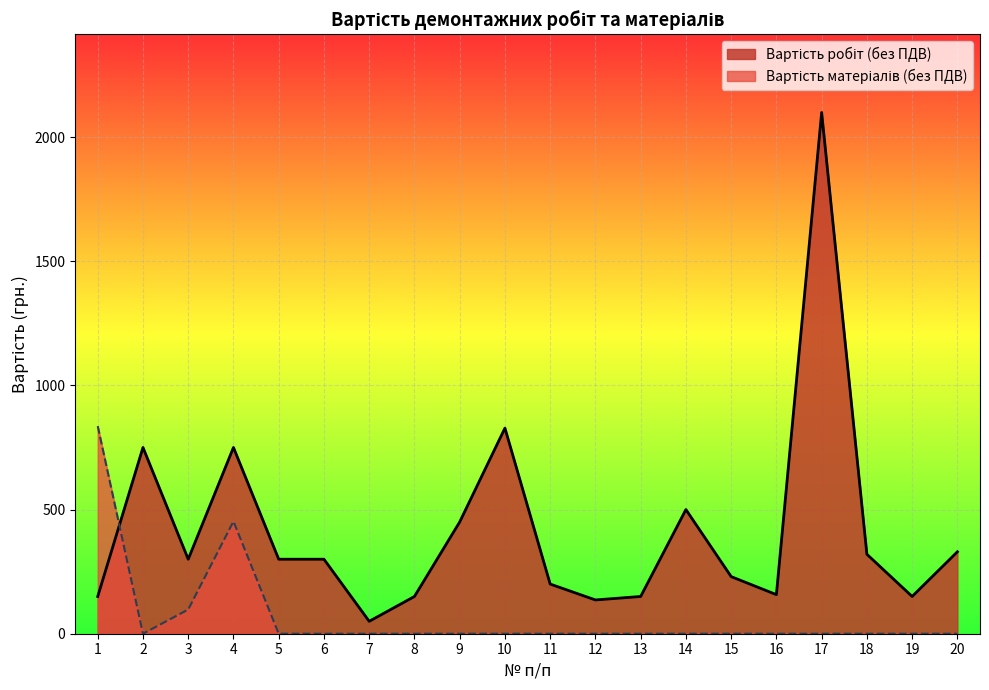

At which label is the value closest to 418?

4